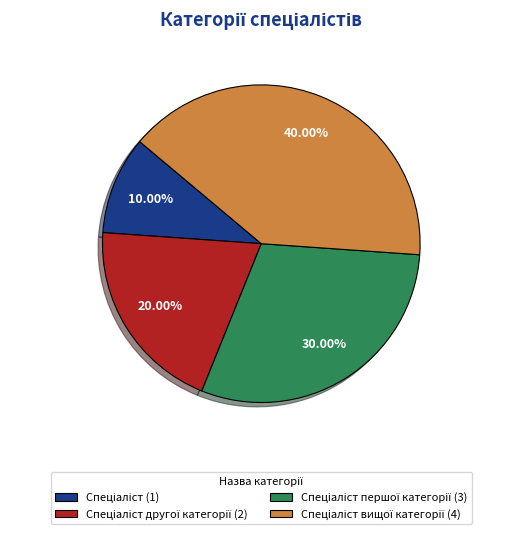

Is there any slice that represents more than half of the pie?

No